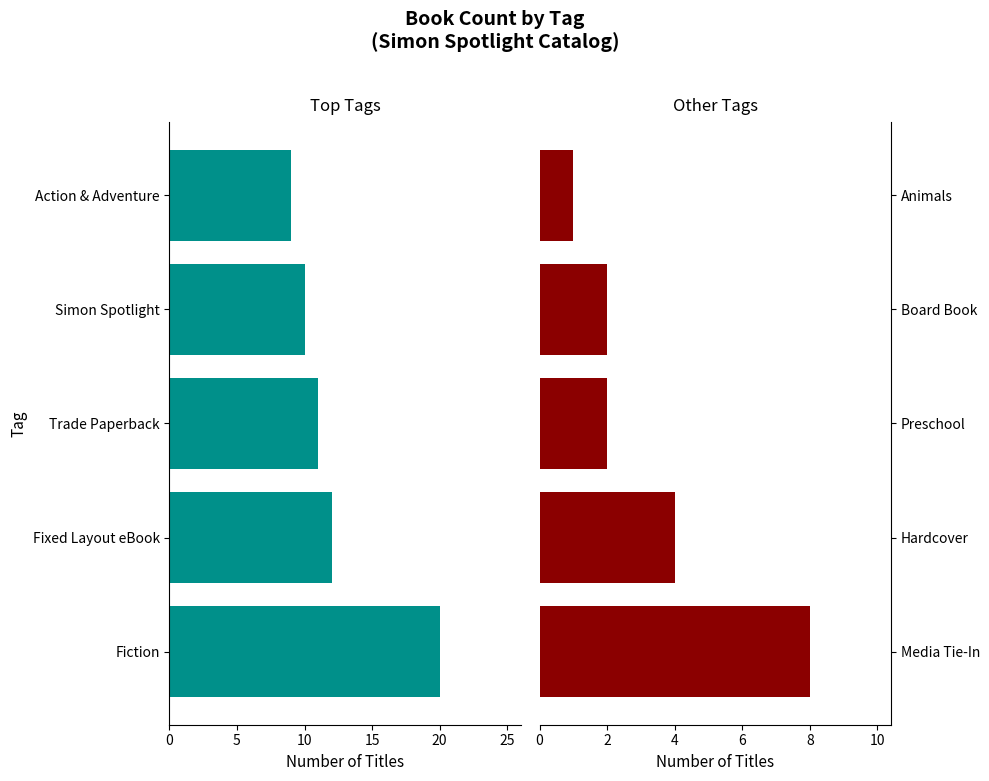

Is it true that Top Tags equals 7 at Fiction?

False